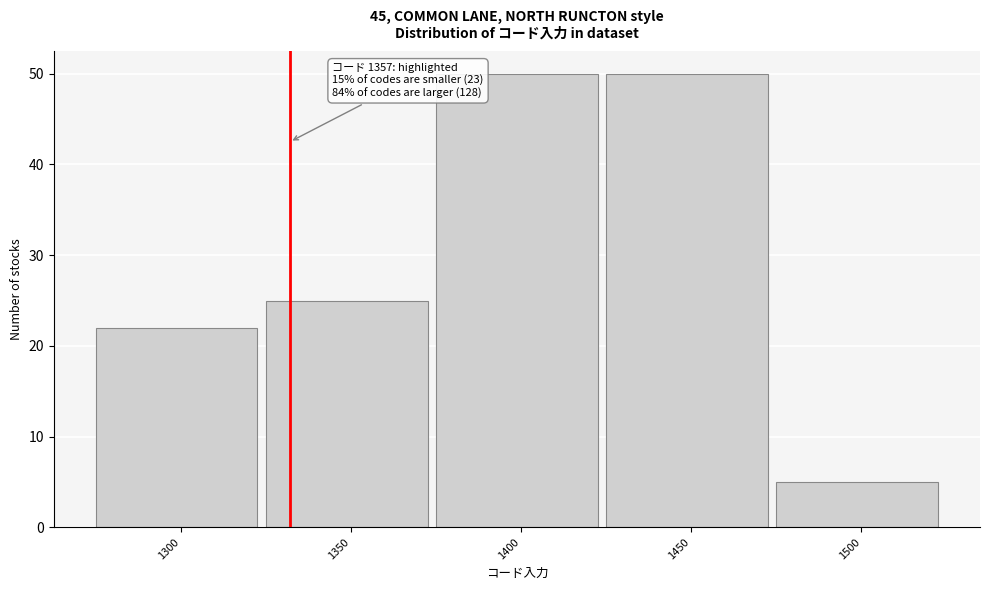

Reading right to left, extract all data points from this chart.

5	50	50	25	22